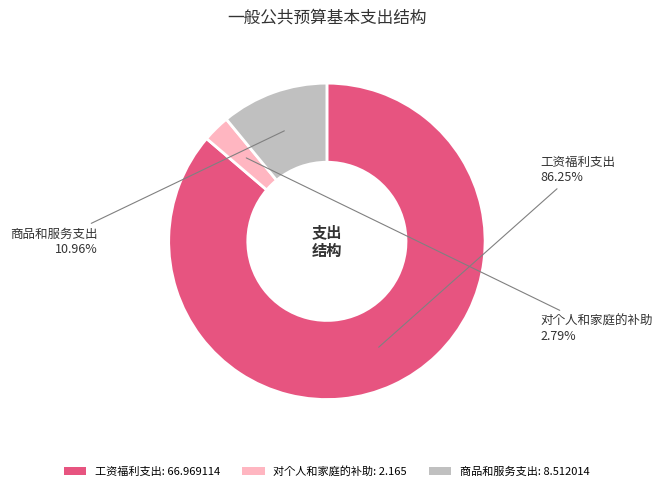

What percentage is the 工资福利支出 slice, to the nearest percent?

86%